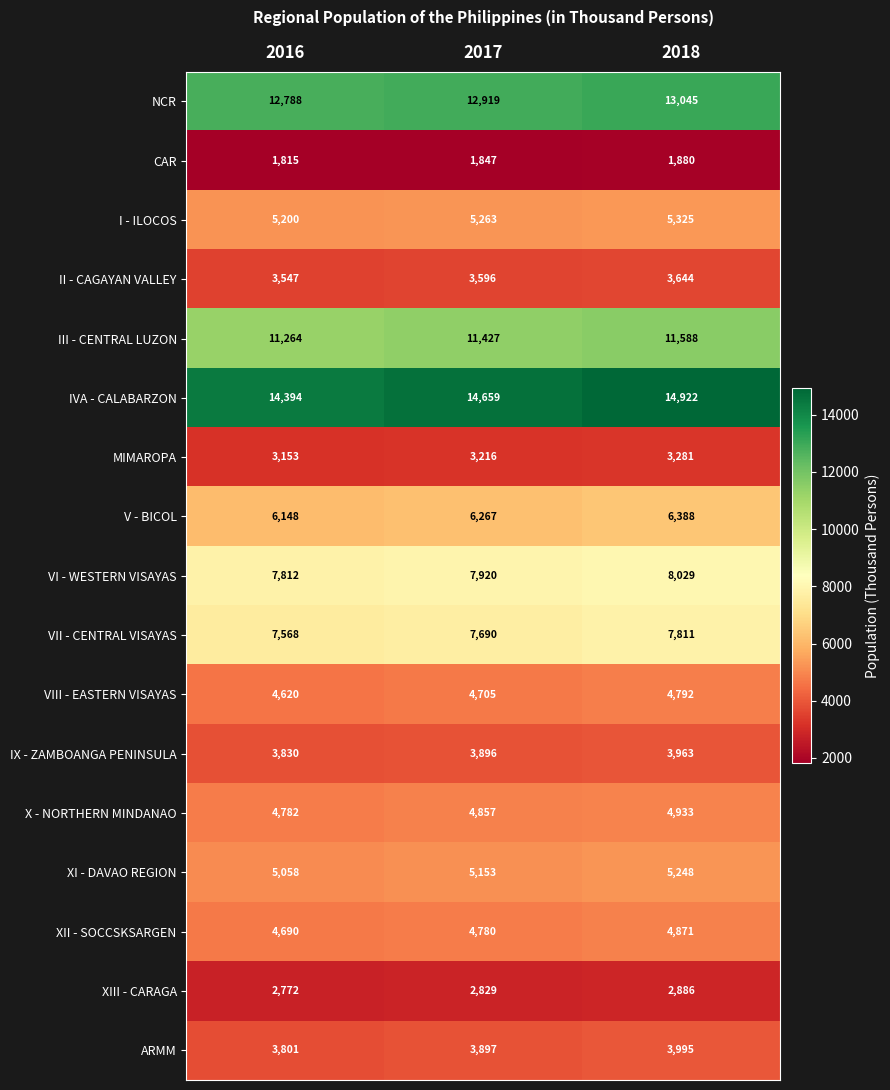

Which label corresponds to the smallest value in the chart?

2016